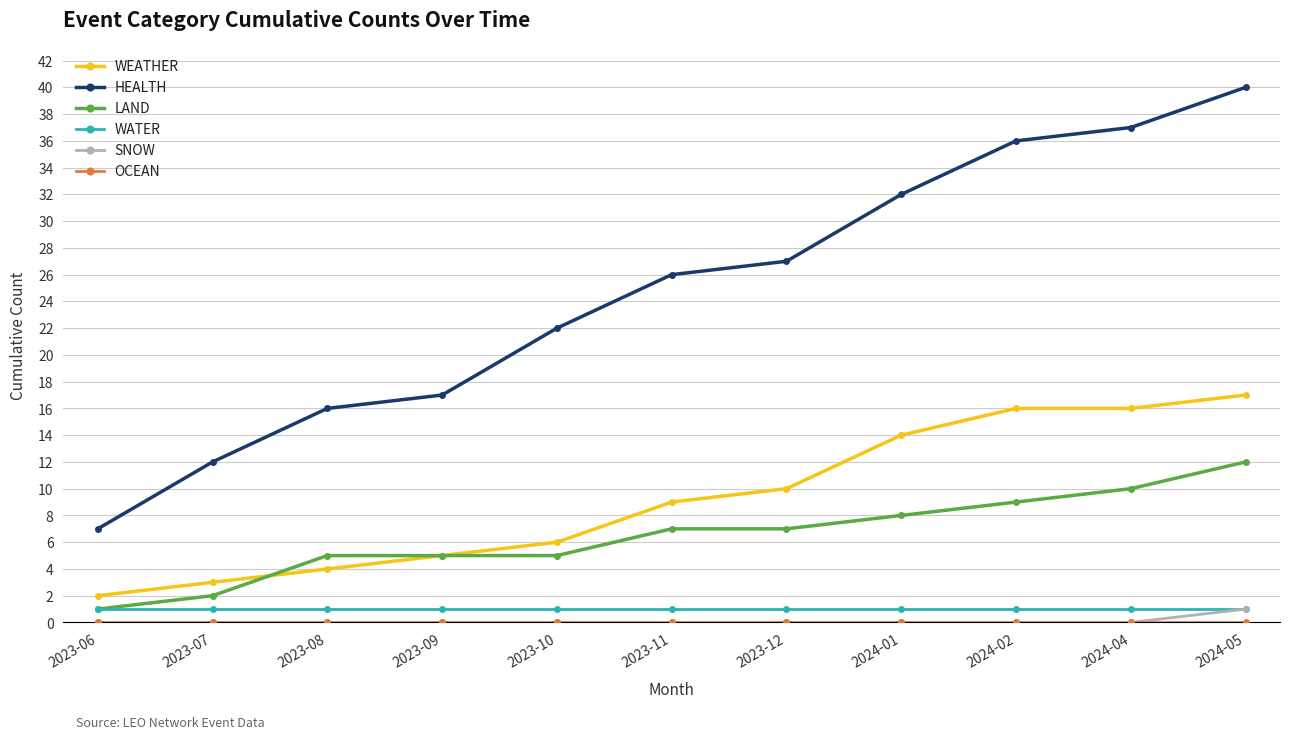

Is this an area chart (filled region under the line)?

No